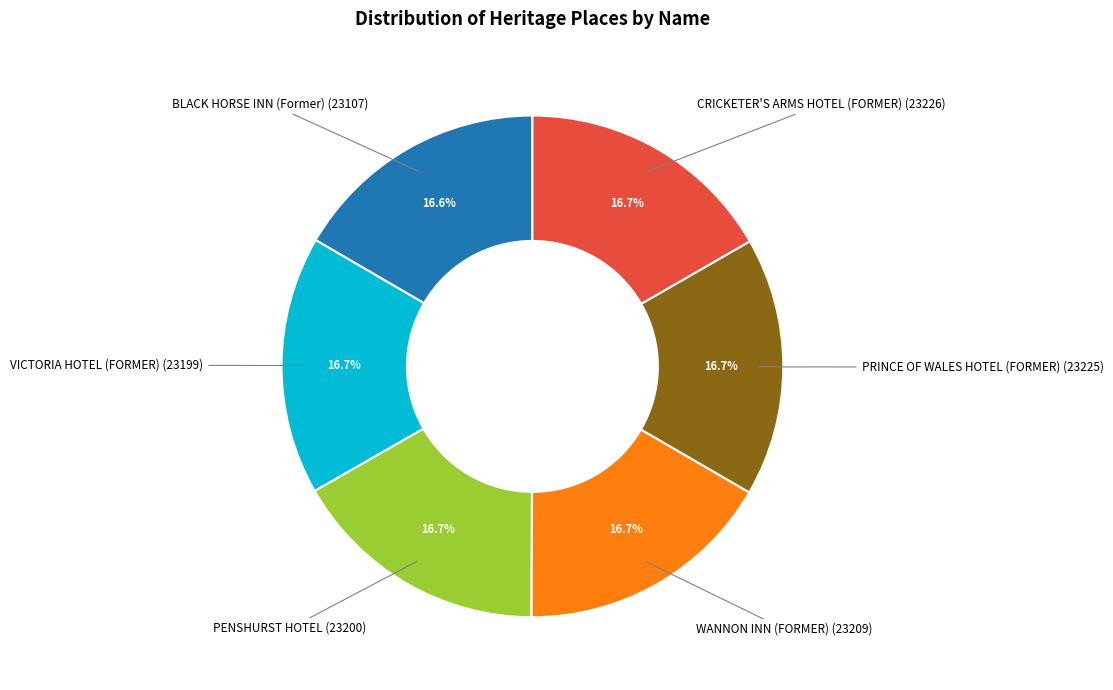

To the nearest percent, what is the average slice percentage?

17%